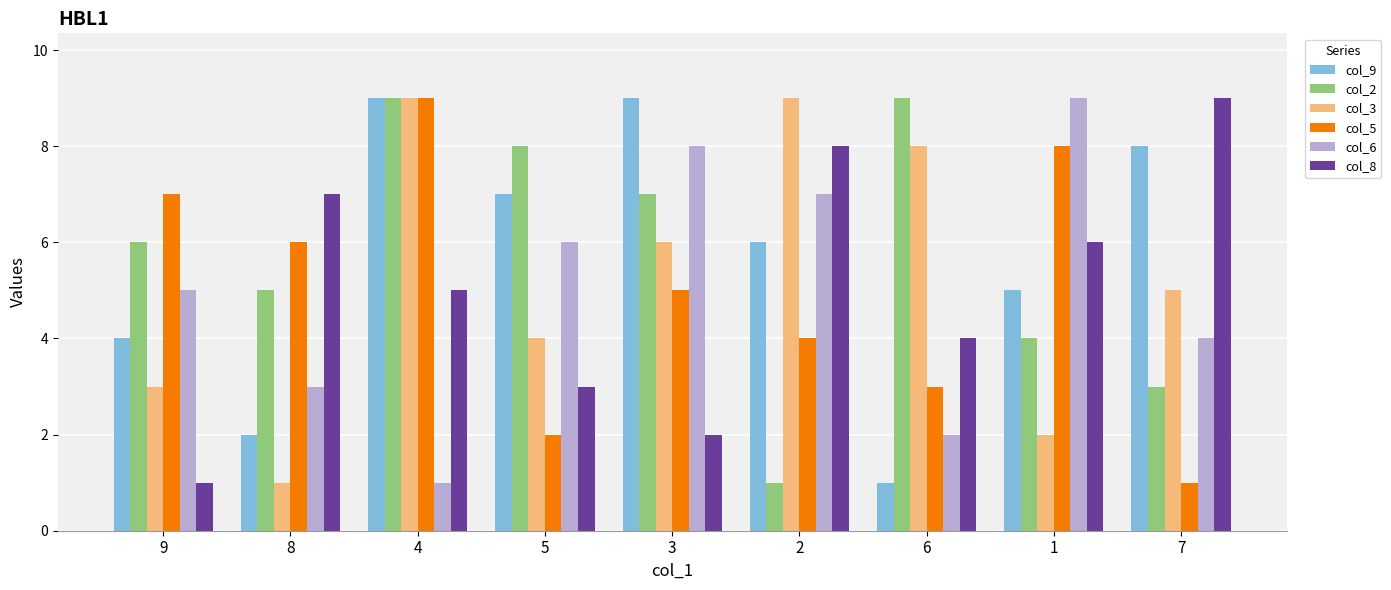

What is the average value of the col_9 series?

6